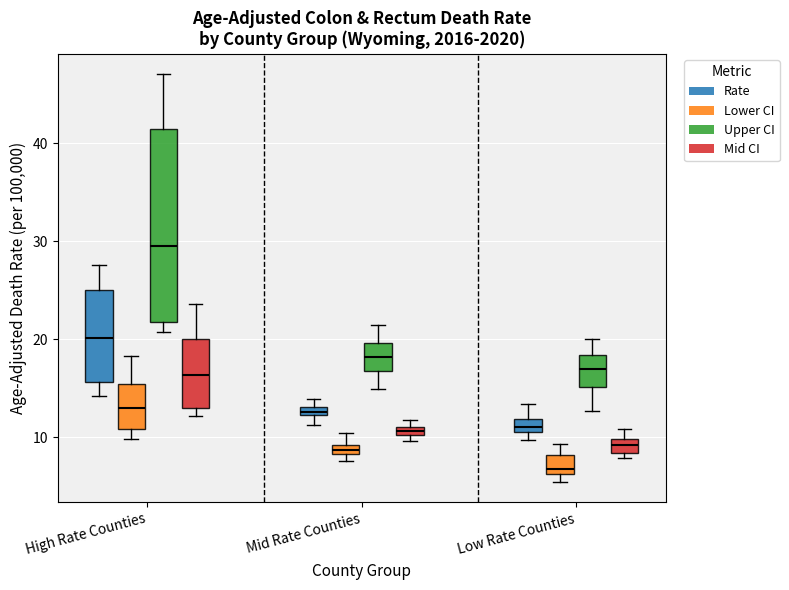

Which box's median line is the lowest?

Low Rate Counties (Lower CI)